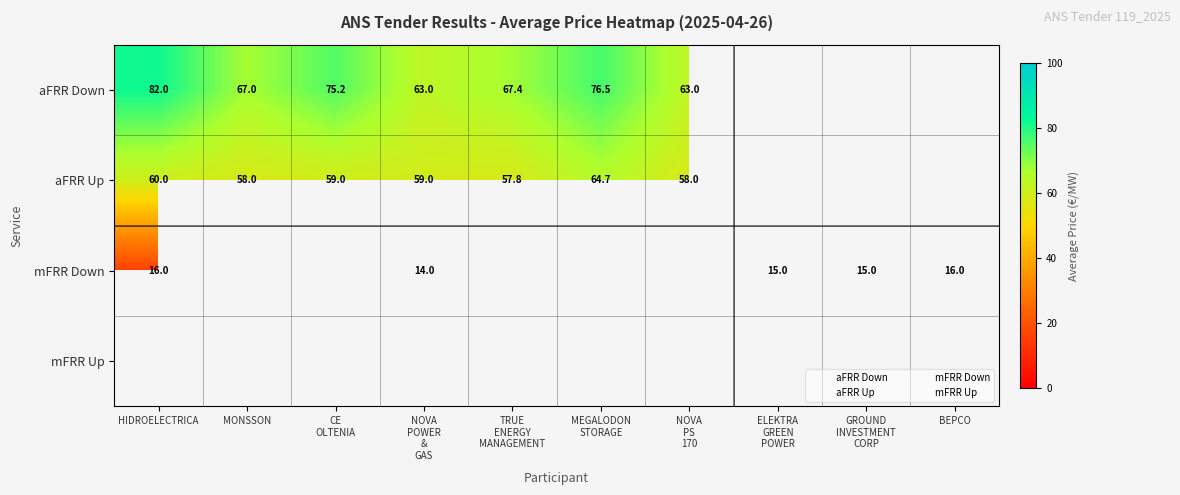

Count the number of categories in the chart.

10